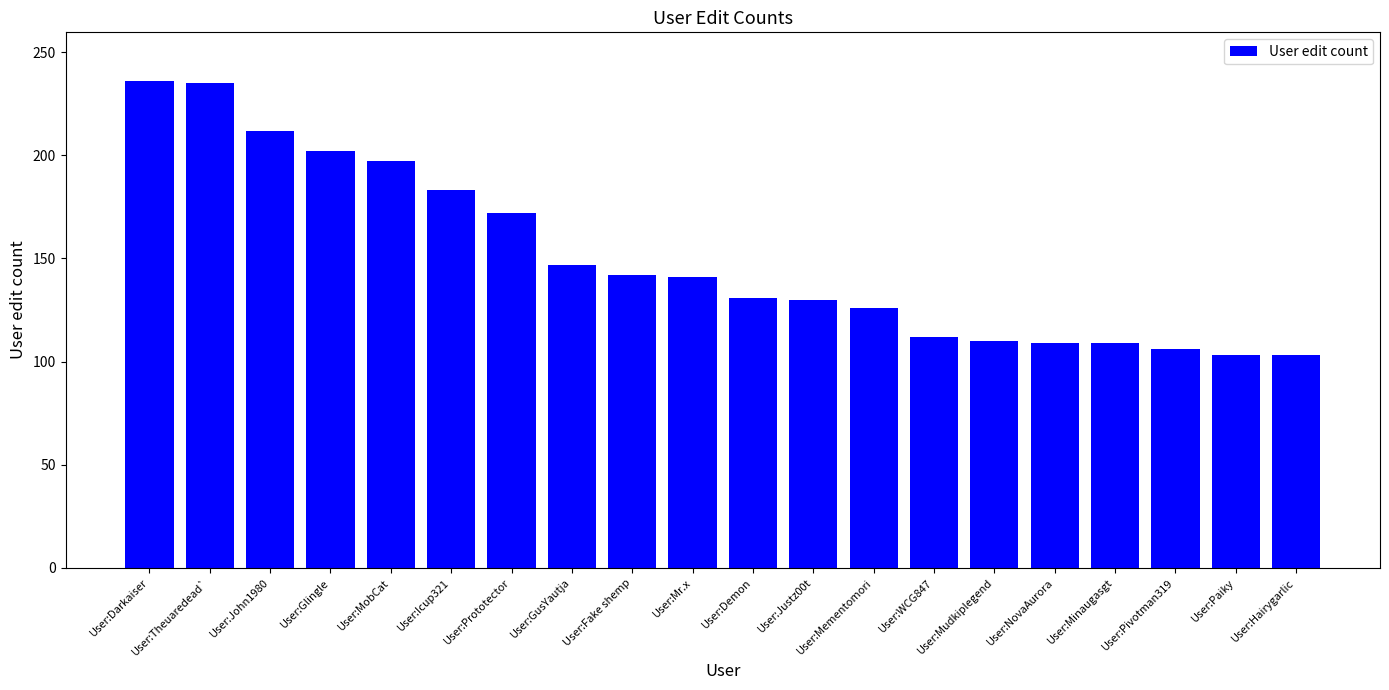

Is it true that the value at User:WCG847 is 112?

True